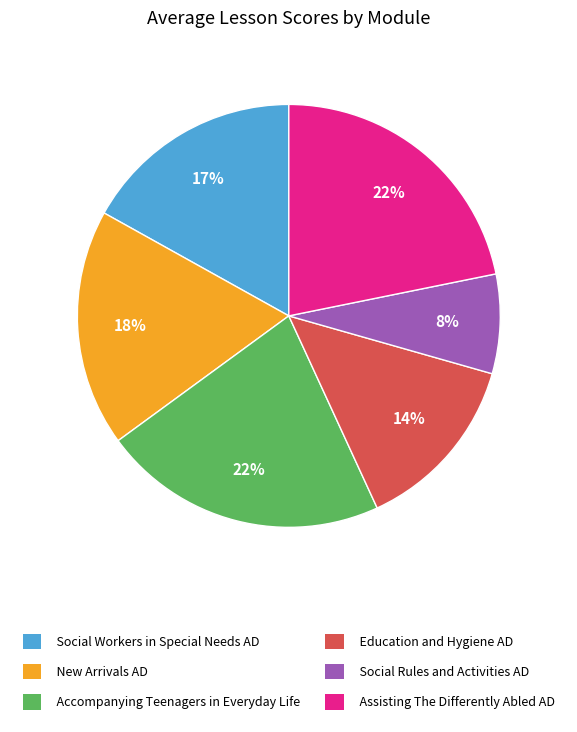

To the nearest percent, what percentage of the pie is Assisting The Differently Abled AD?

22%